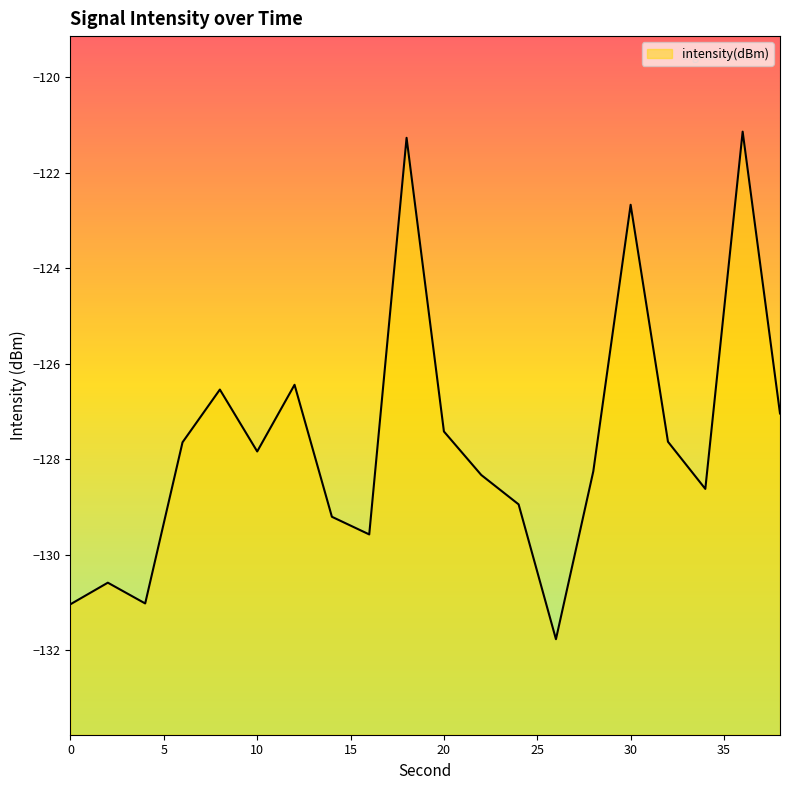

What is the difference between the second highest and second lowest values?

9.8